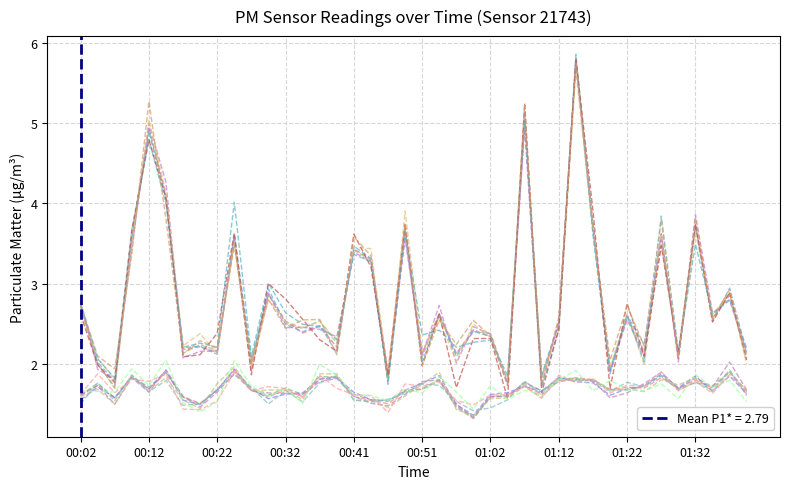

How many interior local peaks does the P2 series have?

13